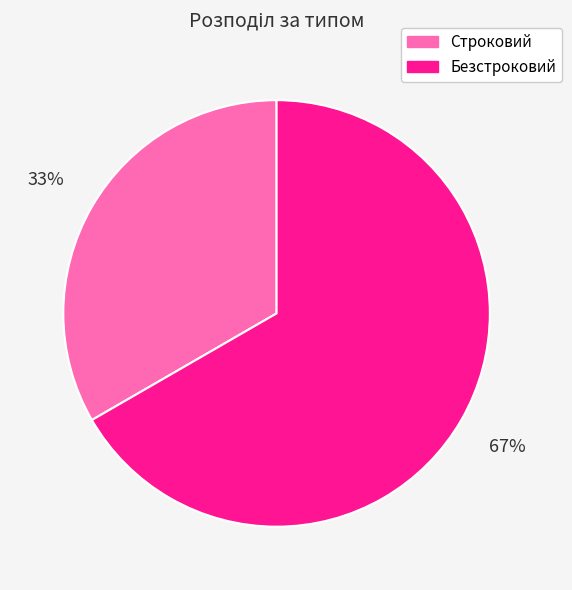

Is the sum of Безстроковий and Строковий greater than half?

Yes